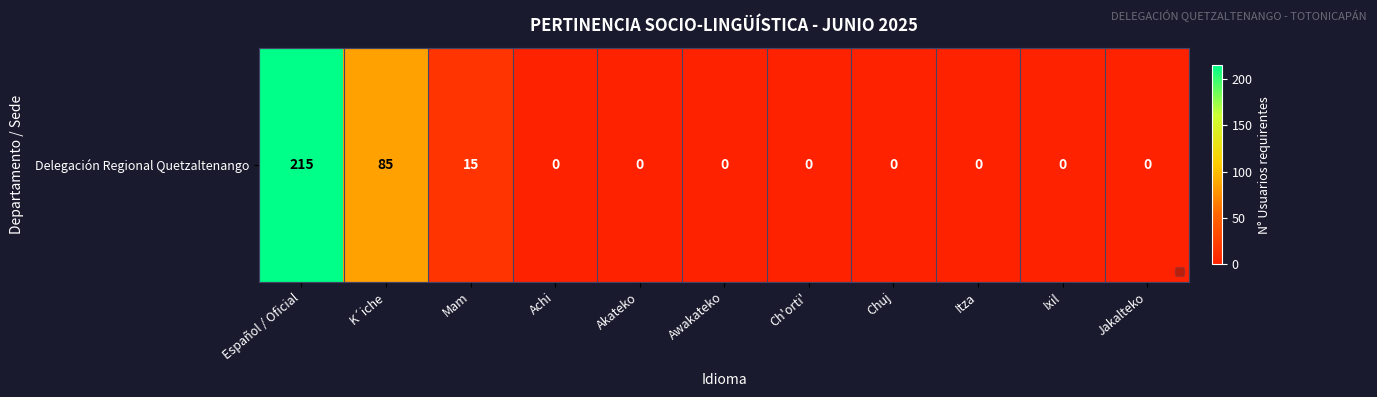

How many data points does each series have?

11